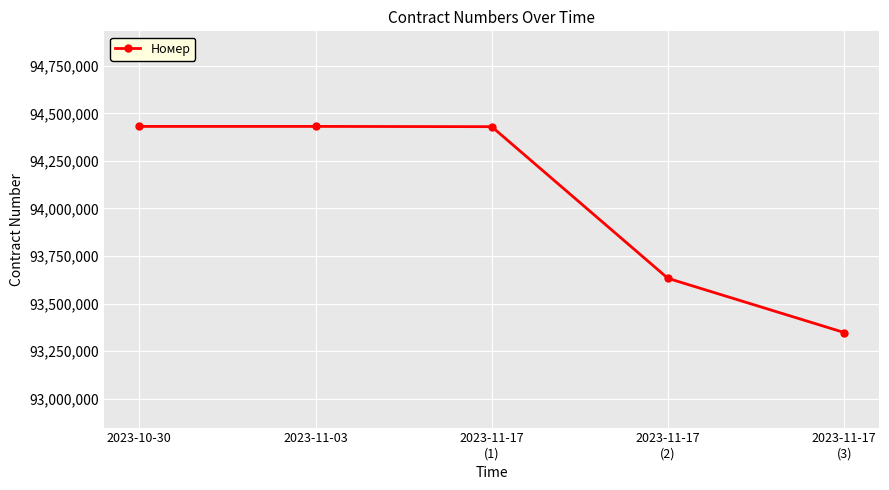

What is the average value?

94054468